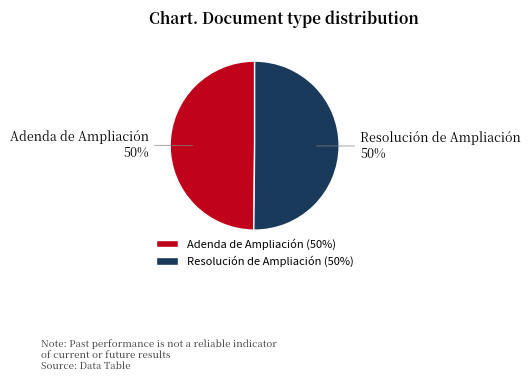

Approximately how many times larger is the value at Adenda de Ampliación compared to Resolución de Ampliación?

1.0